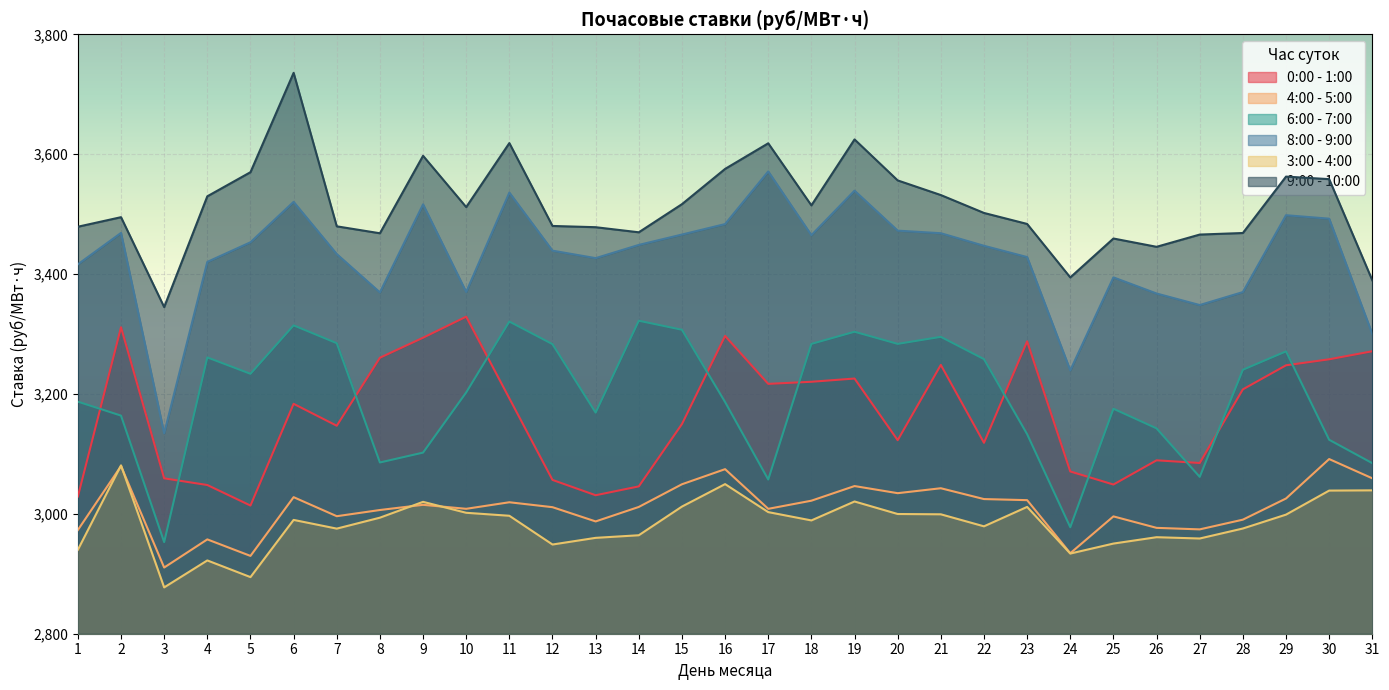

The 6:00 - 7:00 series shows 3132.9 at 23. True or false?

True